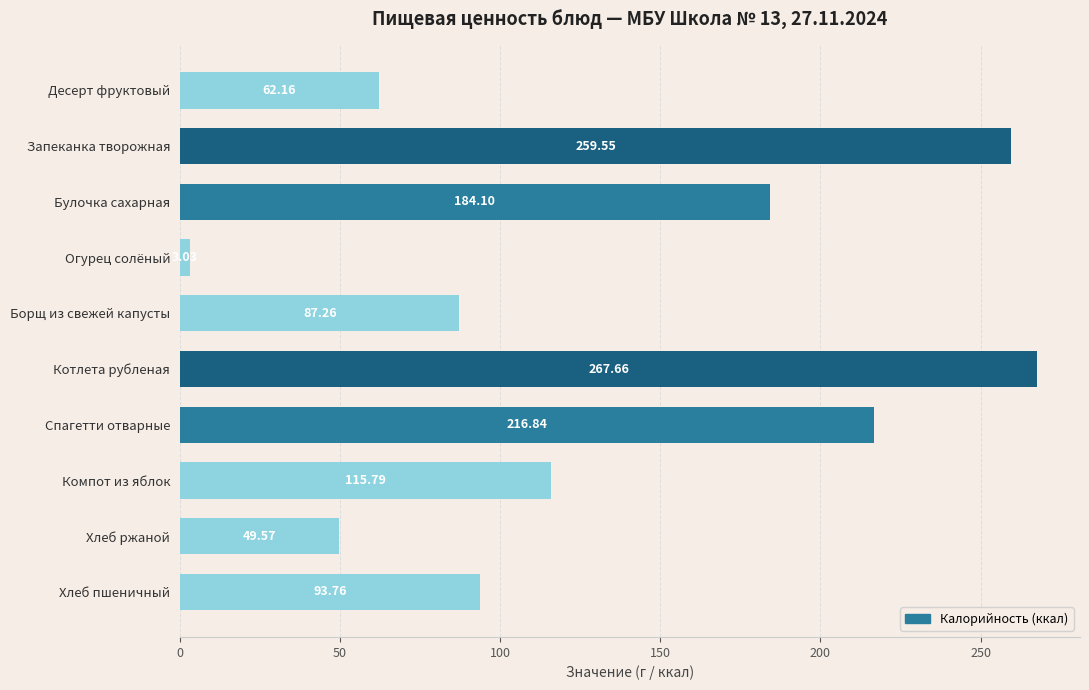

What is the label of the 8th bar from the top?

Компот из яблок